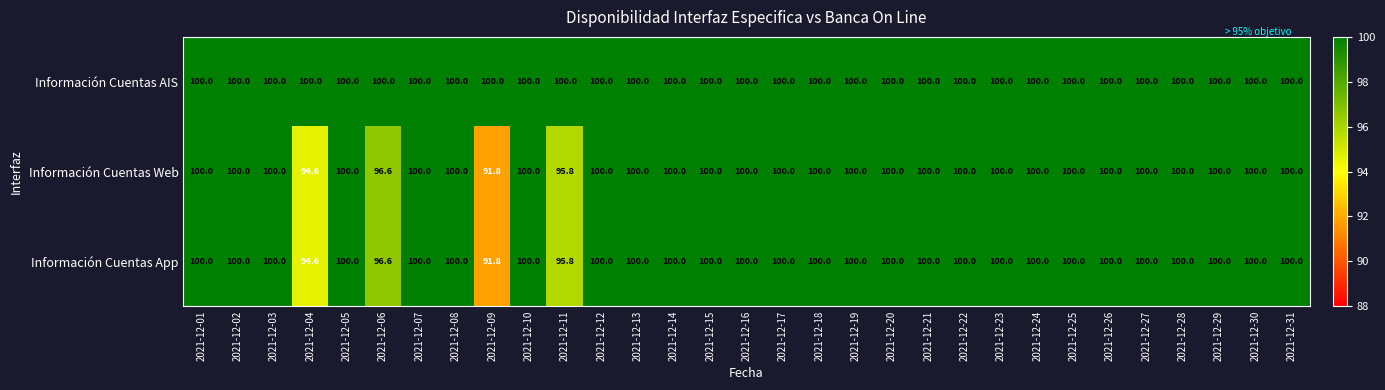

What is the total value across all series at 2021-12-22?

300.0